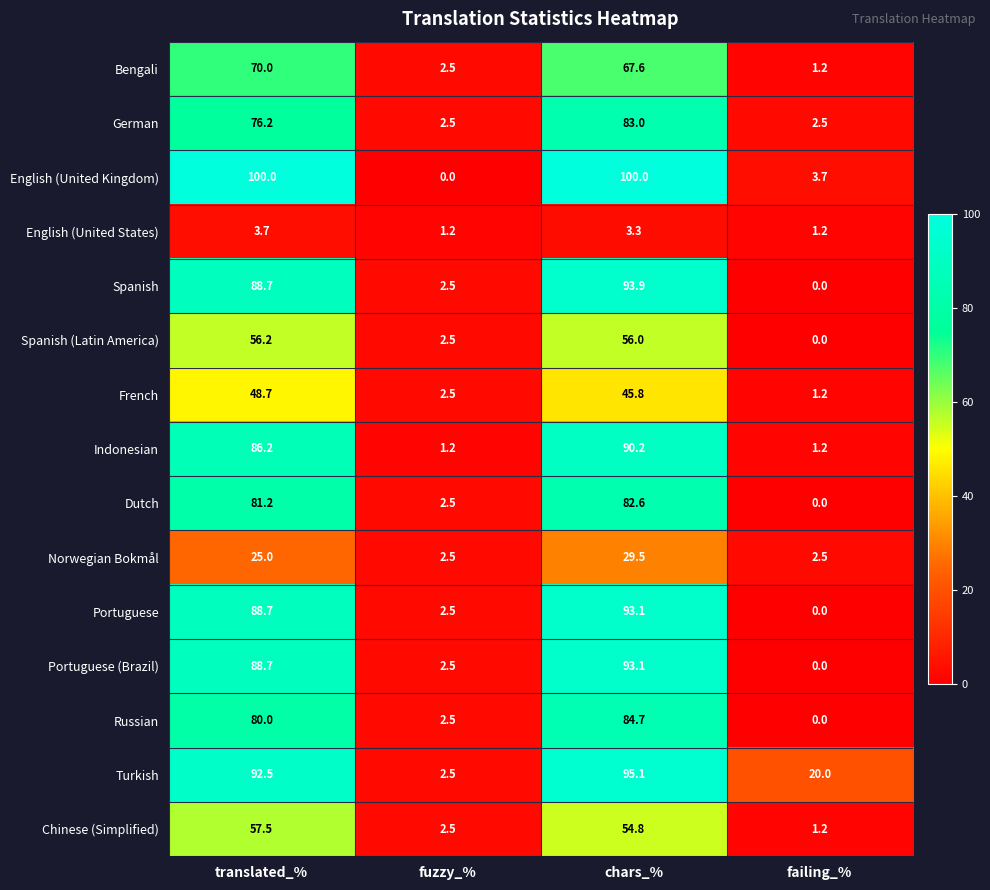

What is the average value of the Bengali series?

35.3